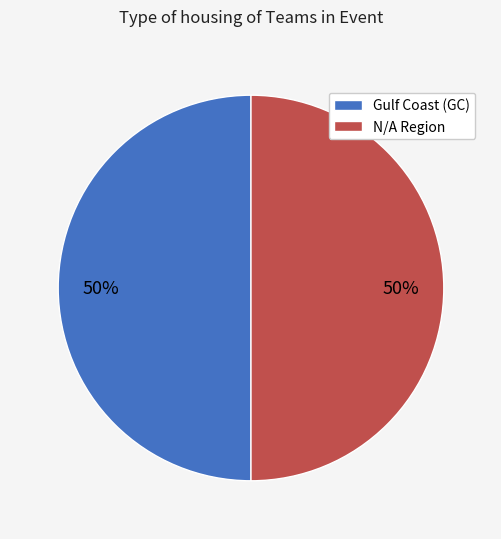

Approximately how many times larger is the value at N/A Region compared to Gulf Coast (GC)?

1.0